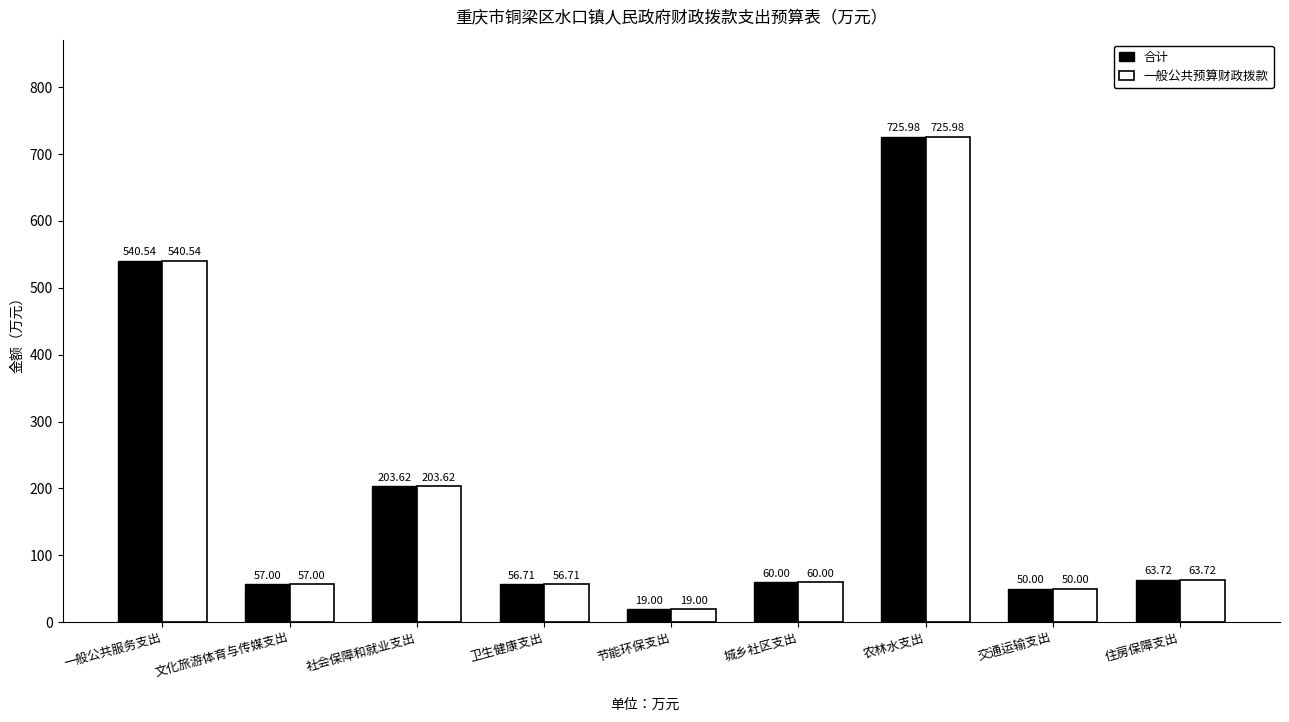

Reading left to right, transcribe all the data shown in this chart.

合计: 540.5	57.0	203.6	56.7	19.0	60.0	726.0	50.0	63.7
一般公共预算财政拨款: 540.5	57.0	203.6	56.7	19.0	60.0	726.0	50.0	63.7